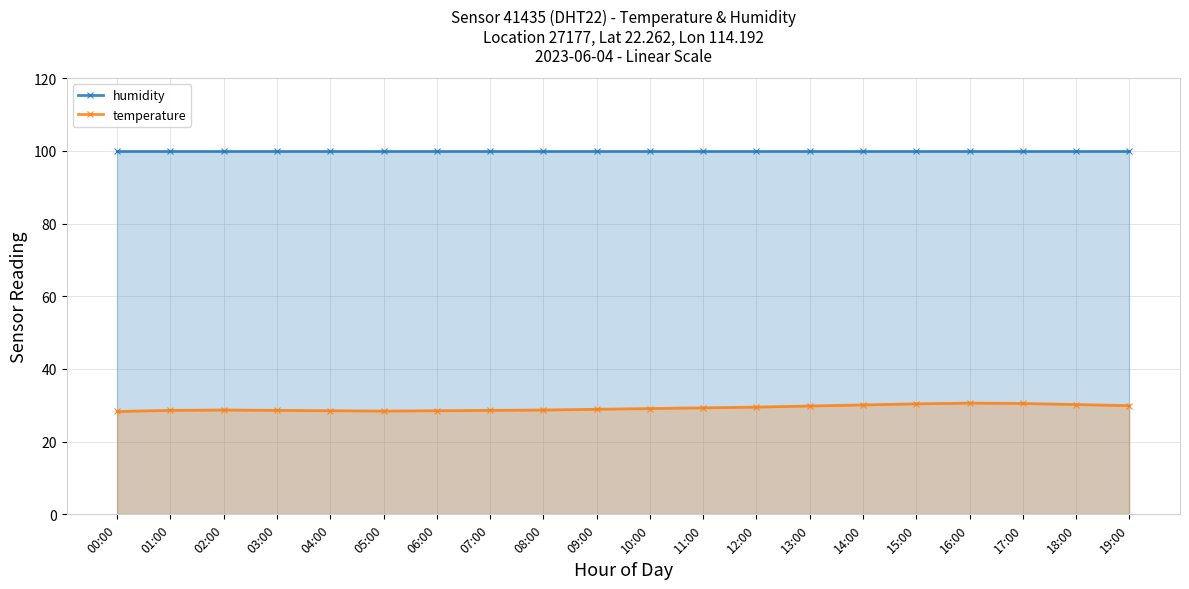

True or false: humidity and temperature intersect in this chart.

False